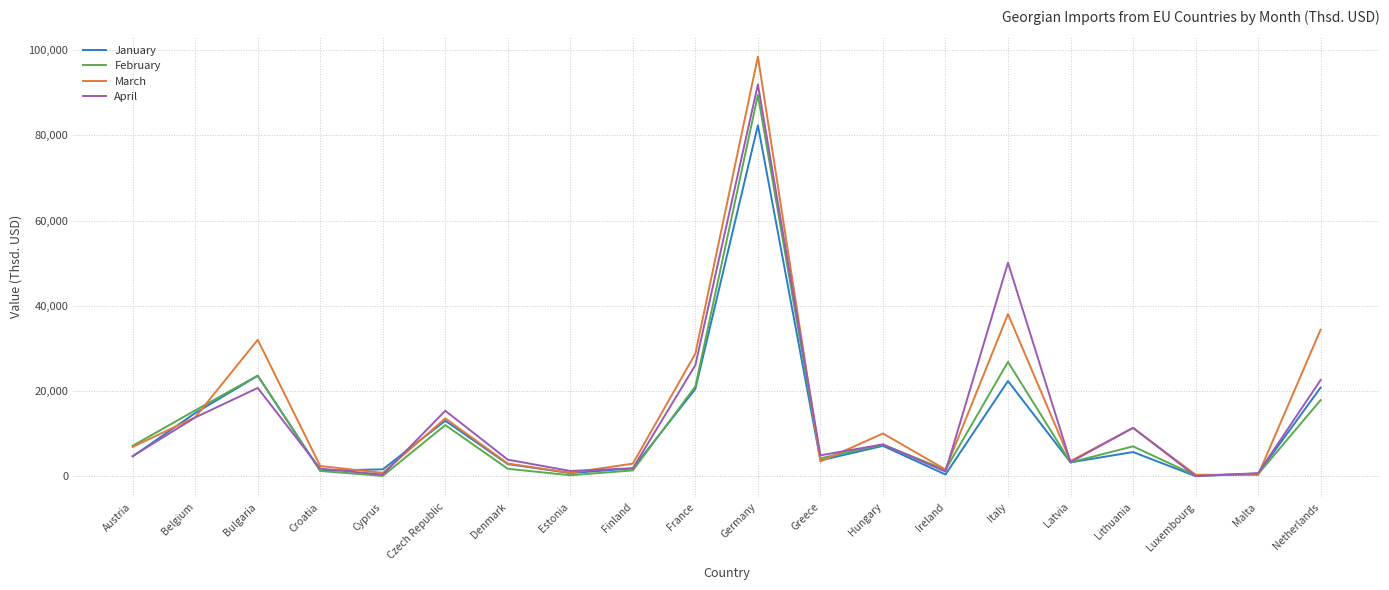

What is the sum of the February values at Netherlands and Latvia?

21187.9